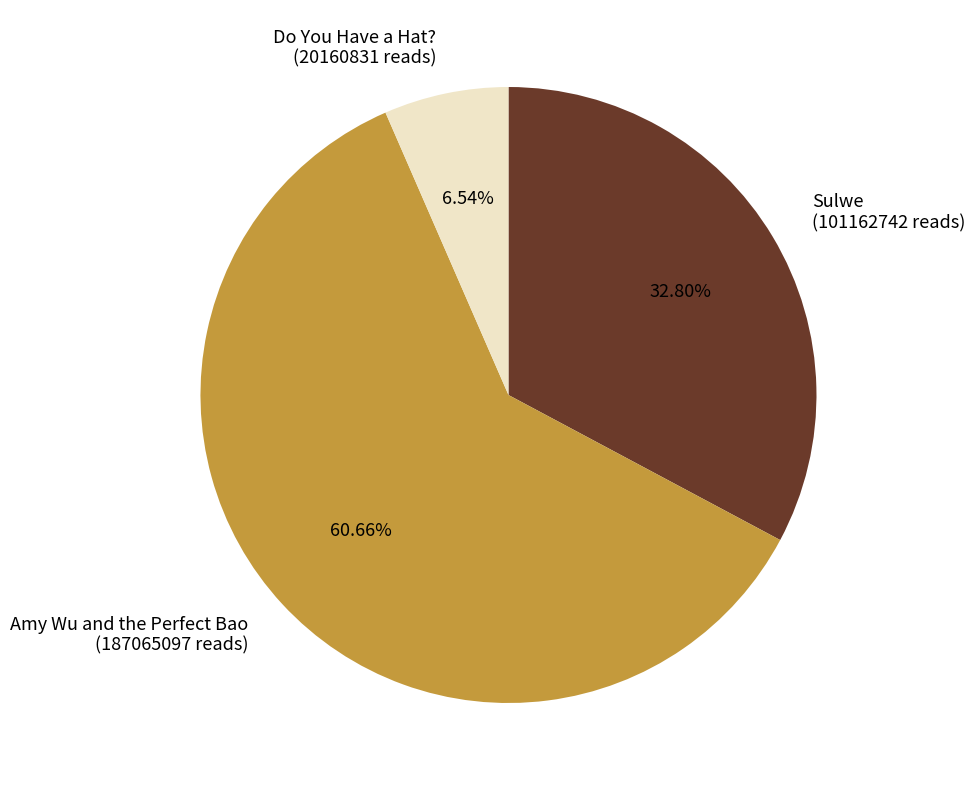

Combined, do Do You Have a Hat? (20160831 reads) and Amy Wu and the Perfect Bao (187065097 reads) account for over 50%?

Yes